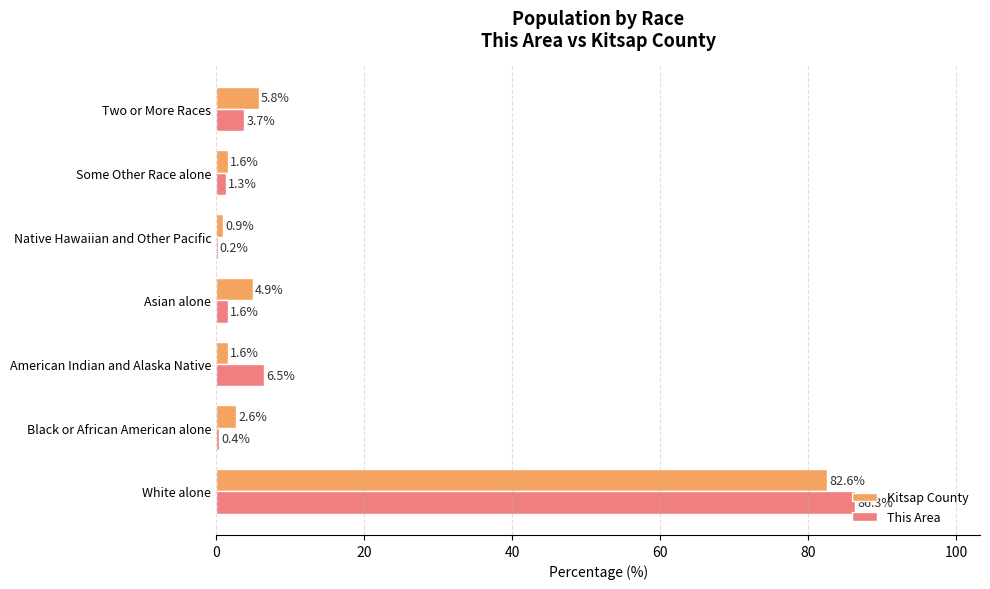

True or false: Kitsap County has a value of 2.6 at Black or African American alone.

True